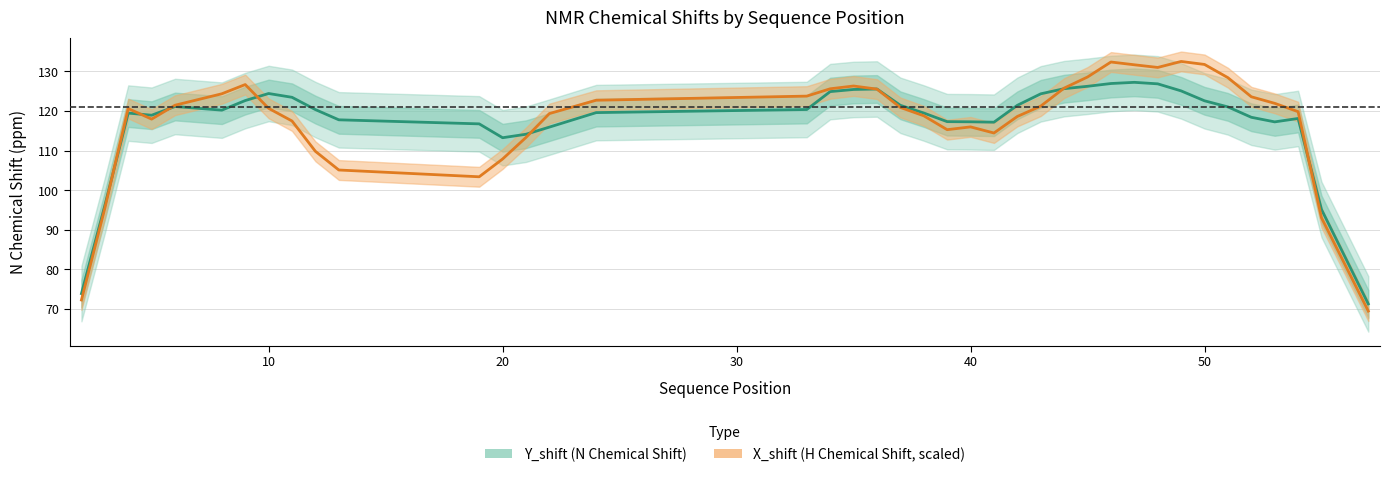

What is the maximum value for X_shift (center)?

132.5